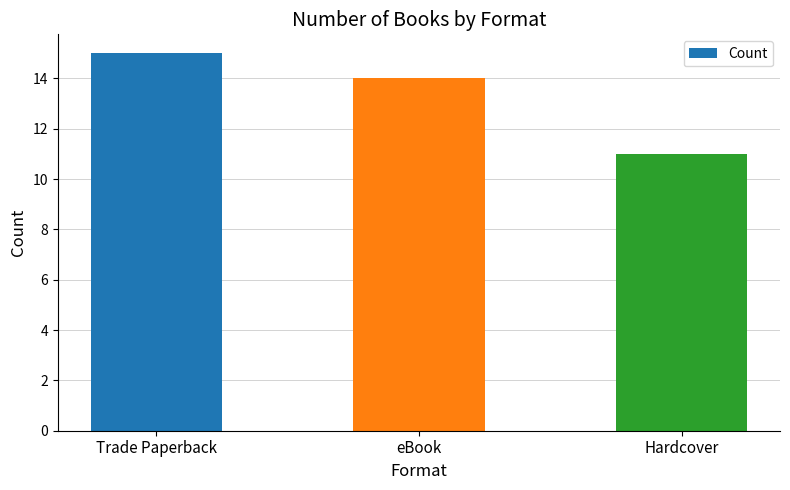

At which label does the data first exceed 14?

Trade Paperback